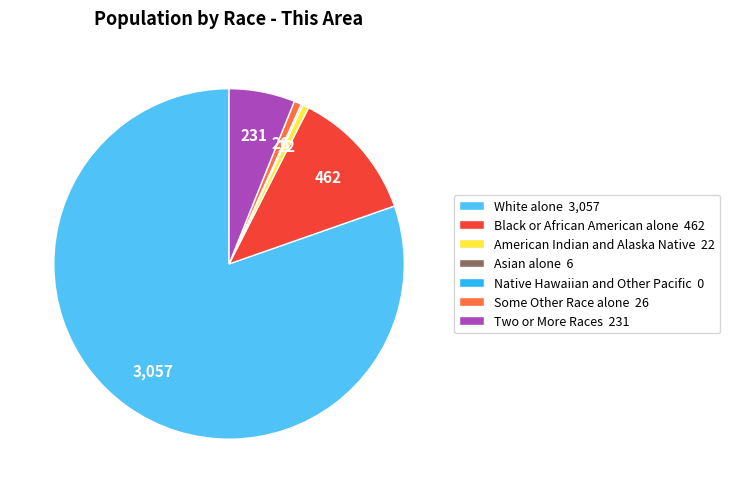

Between Some Other Race alone 26 and Black or African American alone 462, which is larger?

Black or African American alone 462